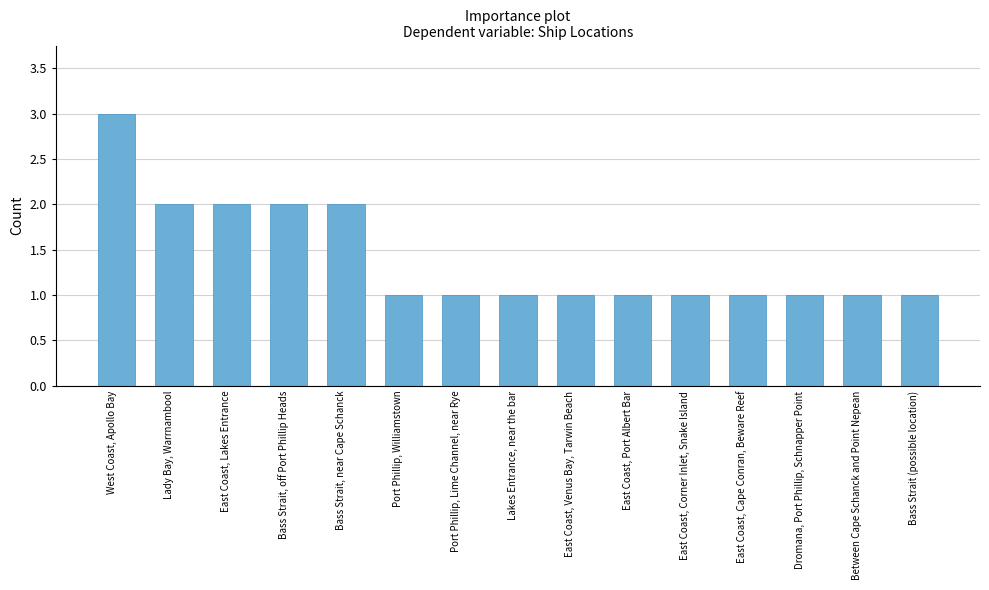

What is the ratio of the value at East Coast, Corner Inlet, Snake Island to the value at East Coast, Venus Bay, Tarwin Beach?

1.0